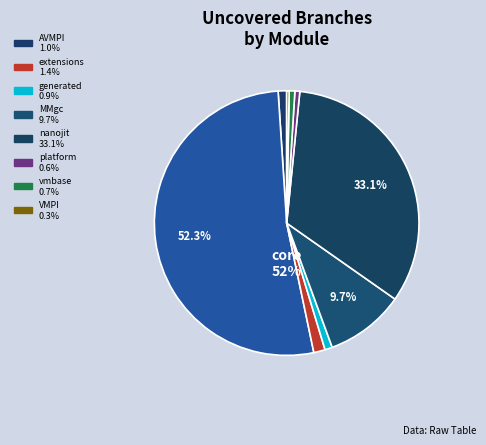

How many segments does this pie chart have?

9